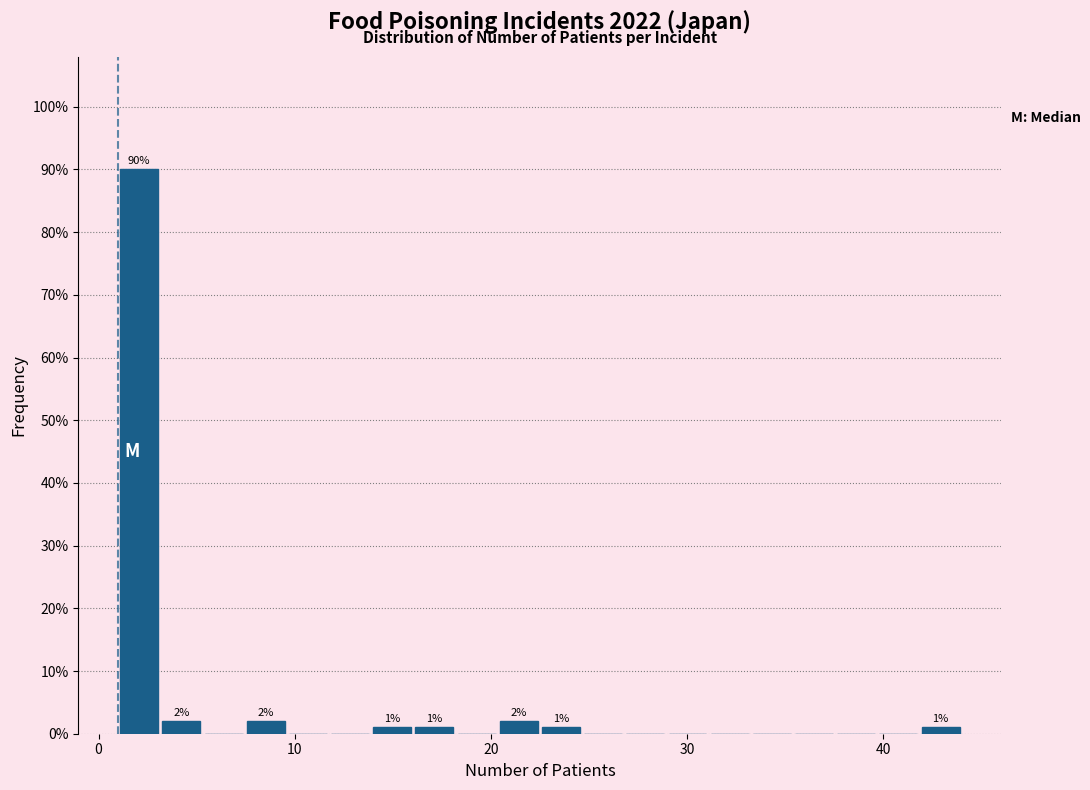

Read against the x-axis, roughly where is the centre of the tallest bar?

2